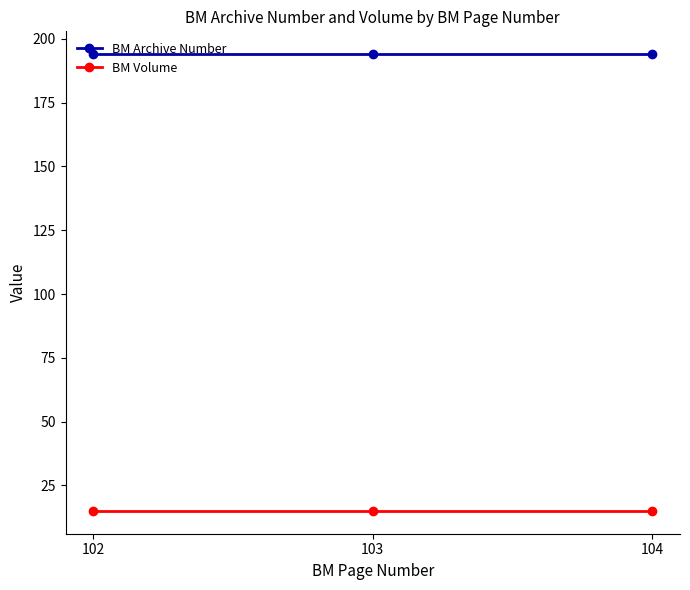

What is the sum of the BM Archive Number values at 104 and 102?

388